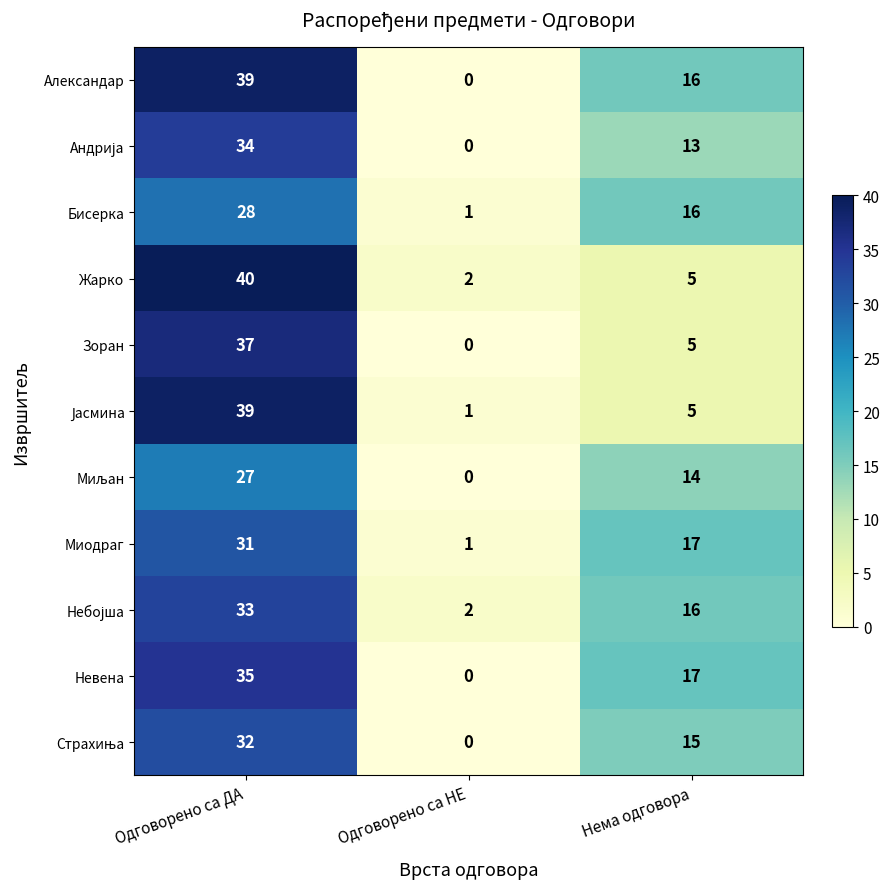

What is the spread (max minus min) of values at Нема одговора?

12